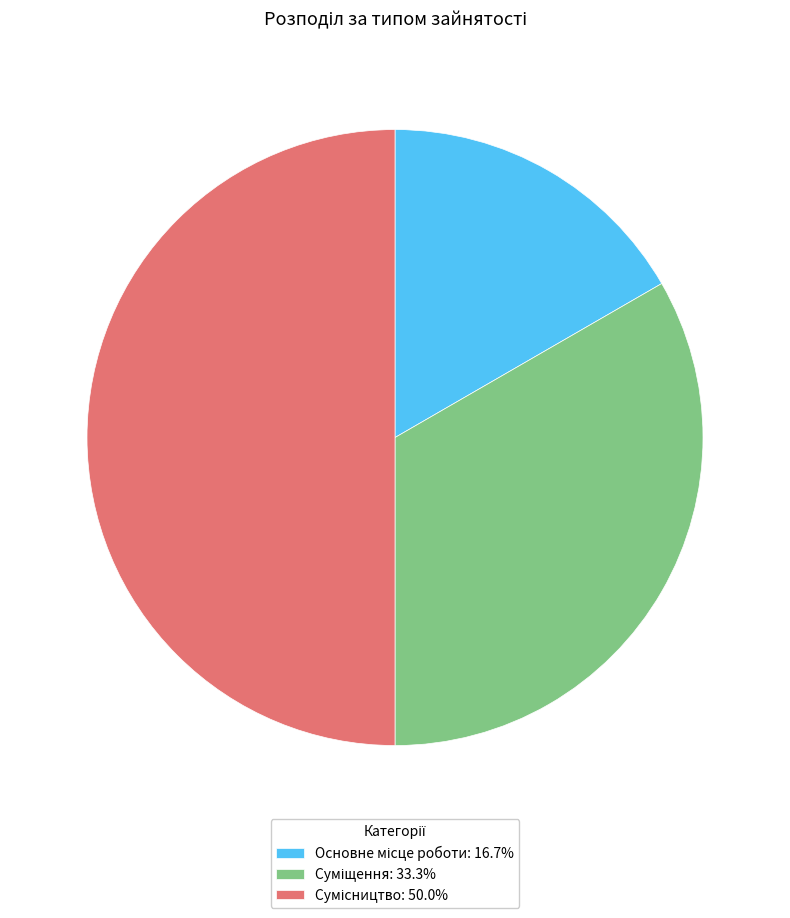

Combined, do Сумісництво and Основне місце роботи account for over 50%?

Yes